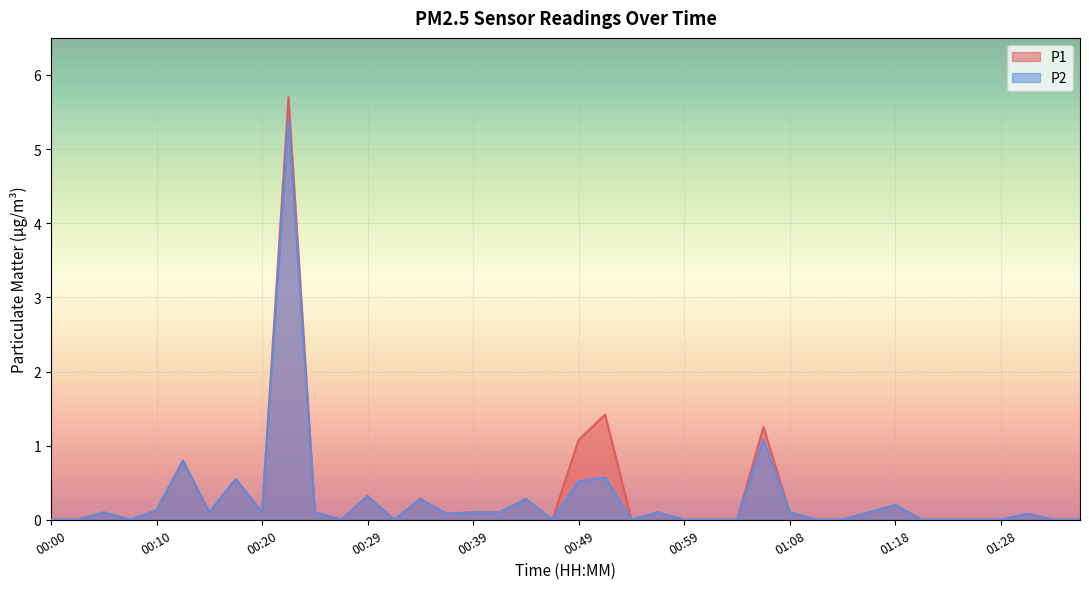

At which category does P1 reach its first local valley?

00:07